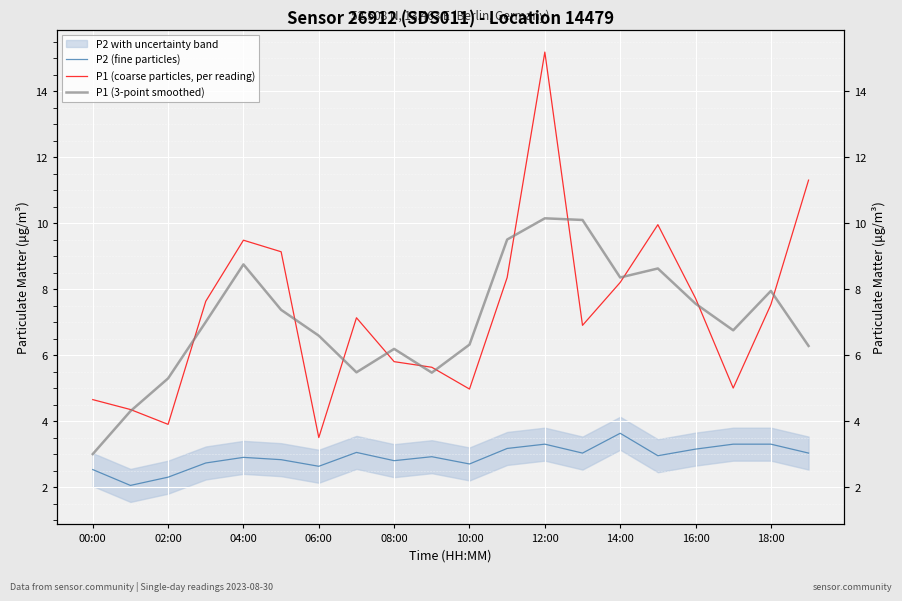

Which series has the widest spread of values?

P1 (coarse particles, per reading)